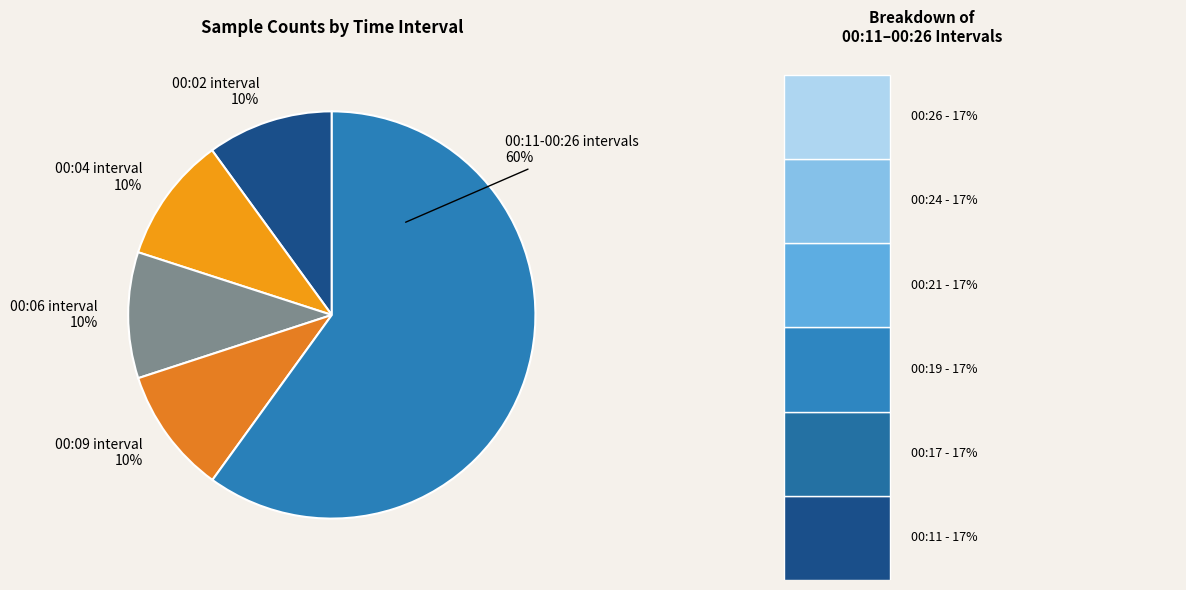

Rank the categories by value from highest to lowest.

28 (00:04), 28 (00:02), 28 (00:06), 28 (00:17), 28 (00:21), 28 (00:09), 28 (00:19), 28 (00:11), 28 (00:24), 28 (00:26)